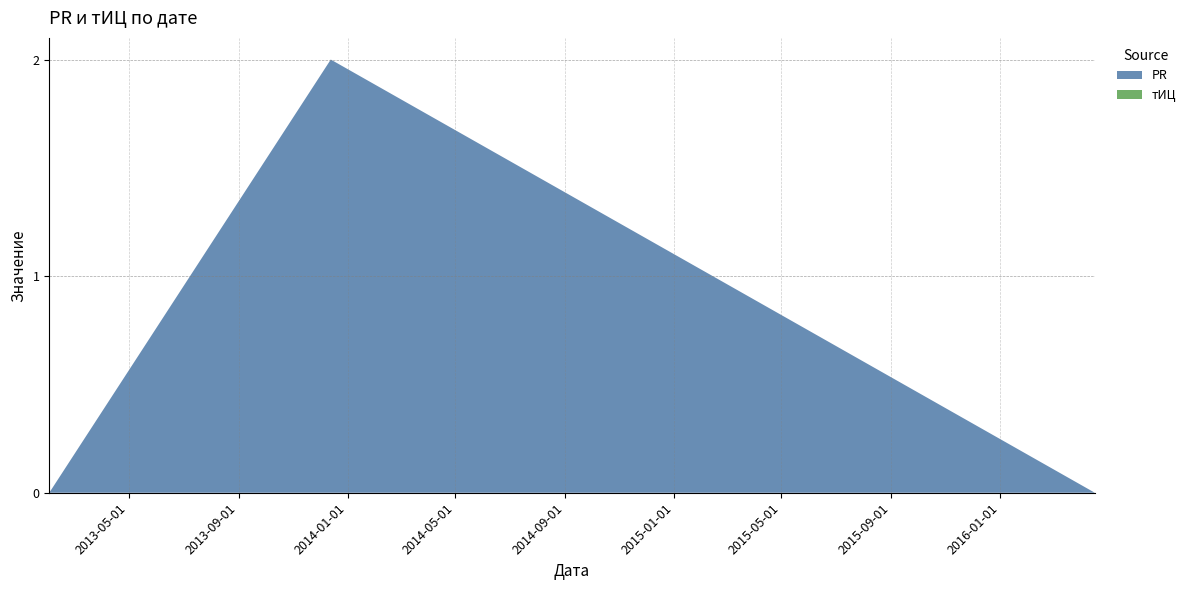

Reading left to right, transcribe all the data shown in this chart.

PR: 2013-02-01=0	2013-12-13=2	2016-04-16=0
тИЦ: 2013-02-01=0	2013-12-13=0	2016-04-16=0